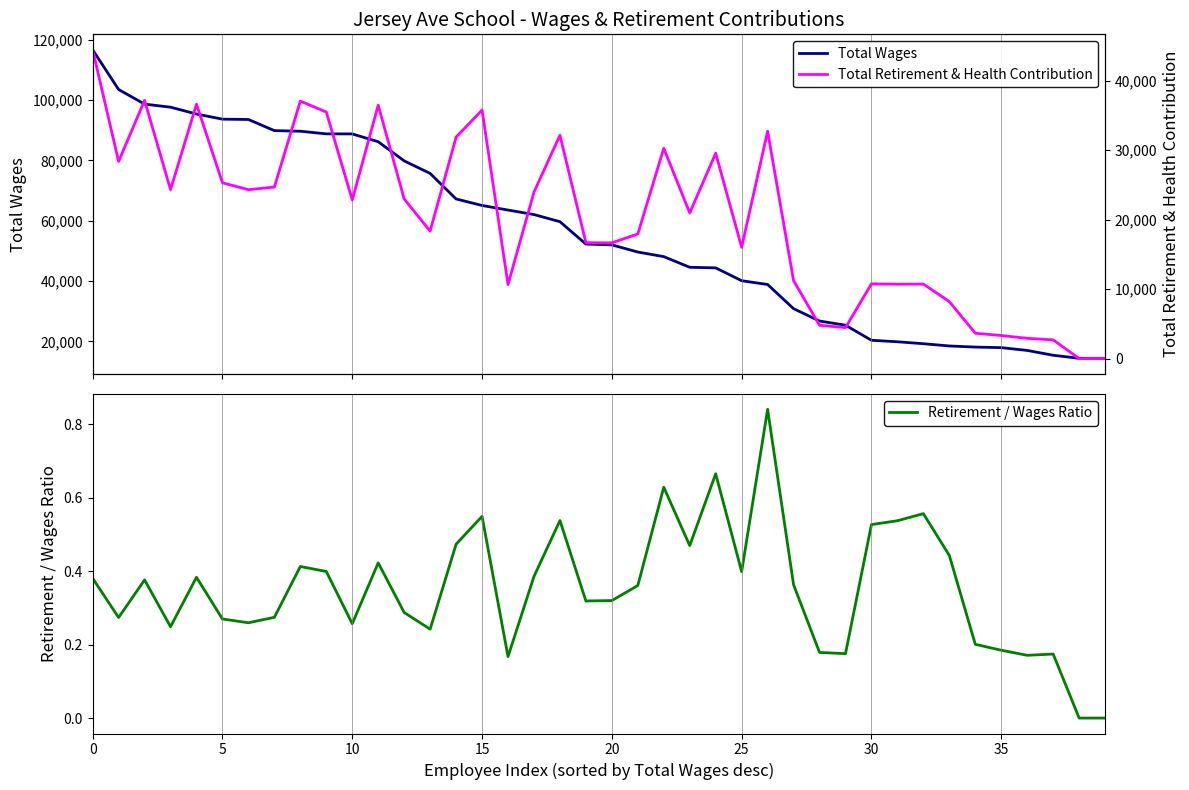

The value of Retirement / Wages Ratio at 25 is 0.4. True or false?

True